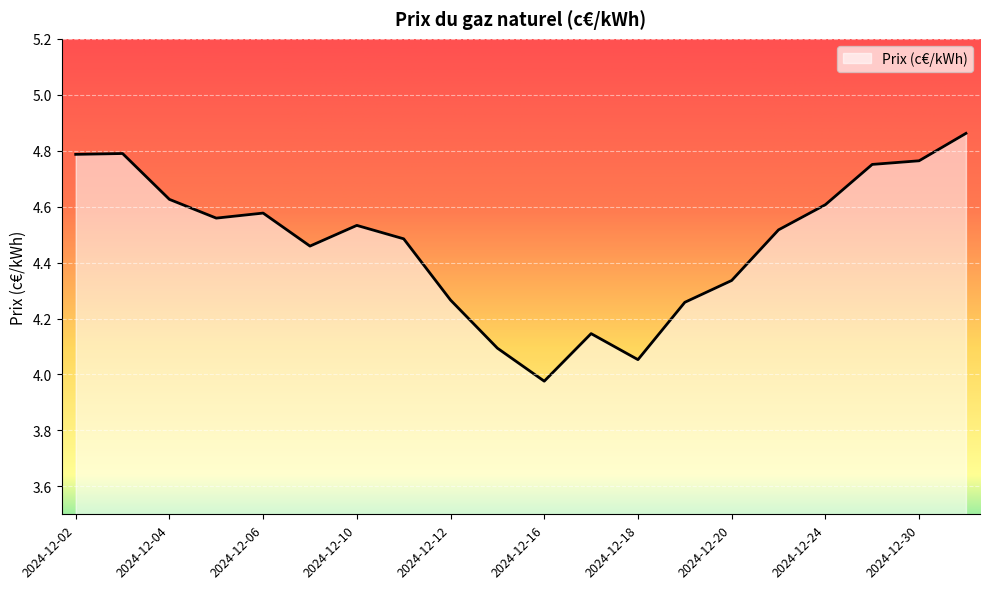

What is the difference between the maximum and minimum values?

0.9